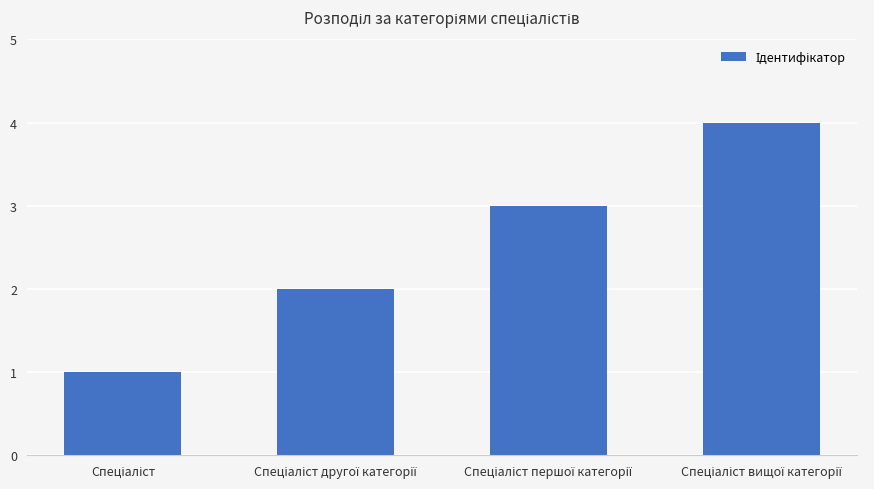

What is the difference between the maximum and minimum values?

3